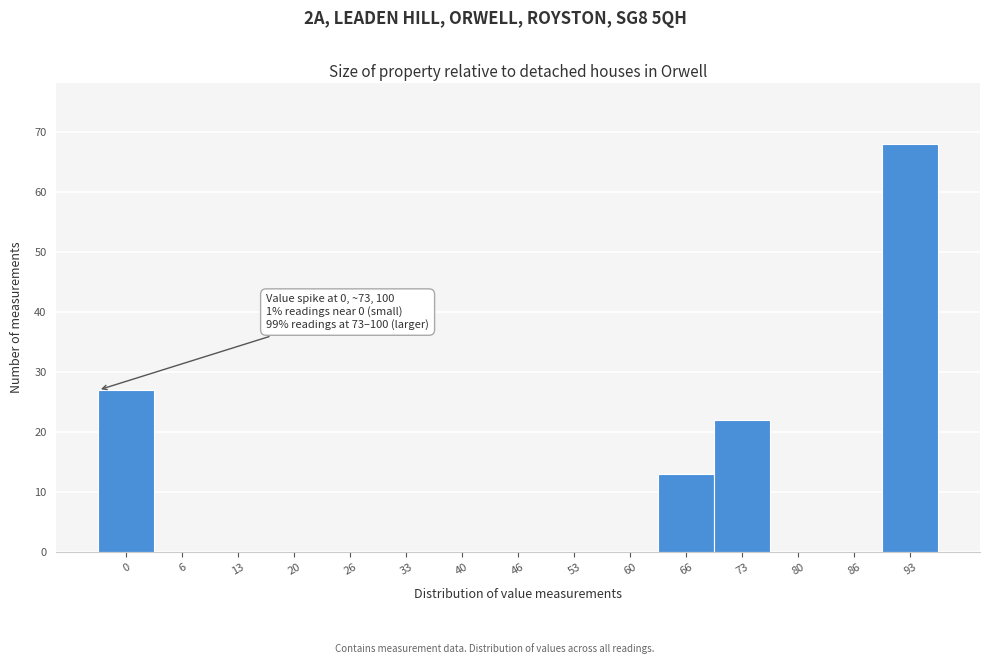

Reading left to right, transcribe all the data shown in this chart.

0=27	6=0	13=0	20=0	26=0	33=0	40=0	46=0	53=0	60=0	66=13	73=22	80=0	86=0	93=68